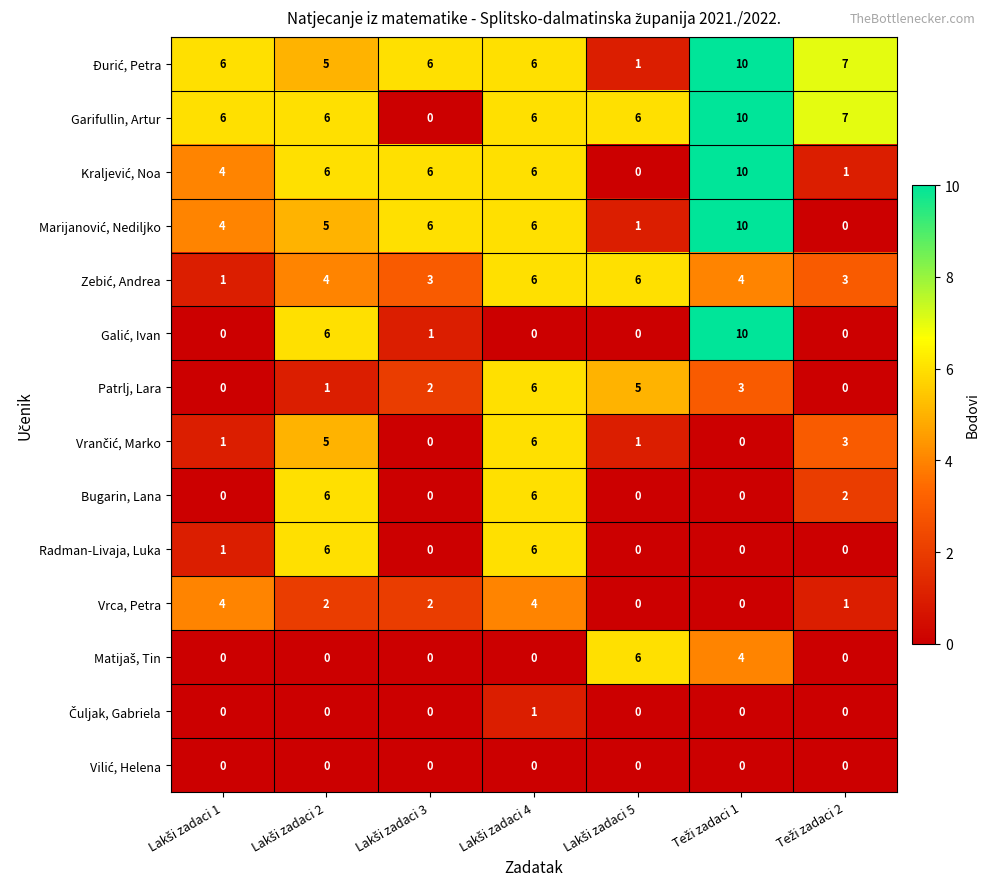

What is the sum of all Garifullin, Artur values?

41